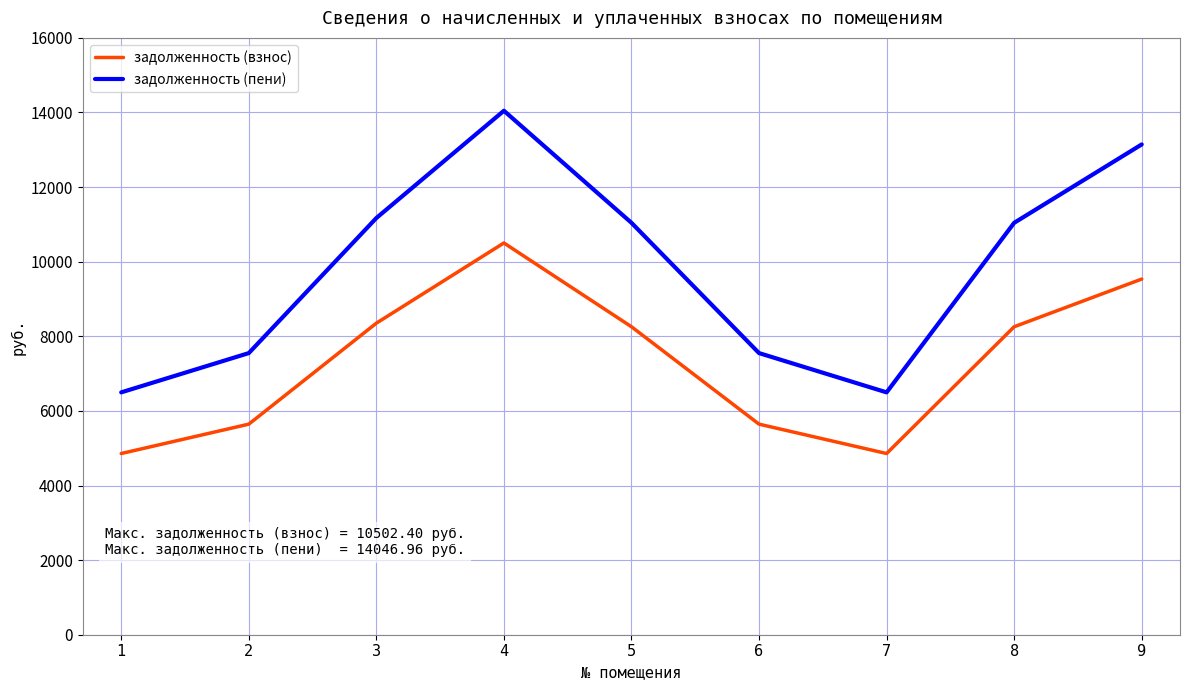

Reading left to right, what are all the values shown in this chart?

задолженность (взнос): 4857.6	5644.8	8352.0	10502.4	8256.0	5644.8	4857.6	8256.0	9534.4
задолженность (пени): 6497.0	7549.9	11170.8	14047.0	11042.4	7549.9	6497.0	11042.4	13143.8